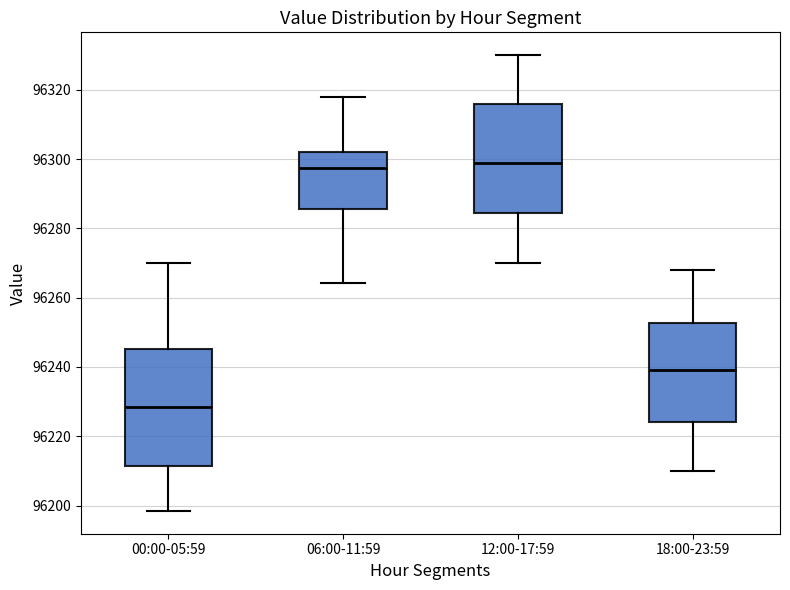

Which box has the lowest median line?

00:00-05:59